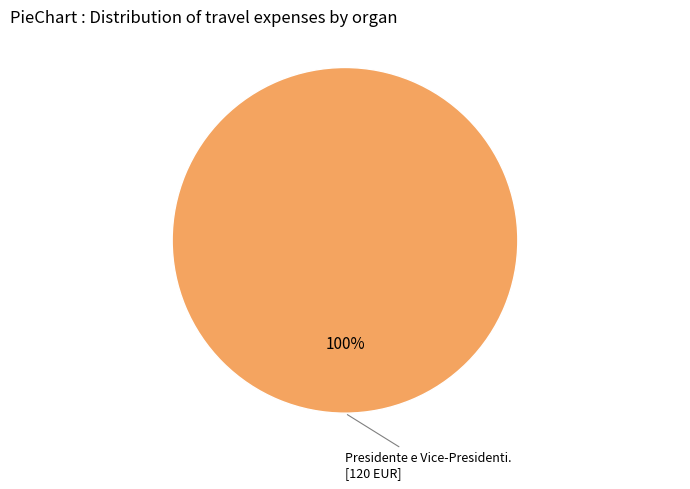

Is there any slice that represents more than half of the pie?

Yes